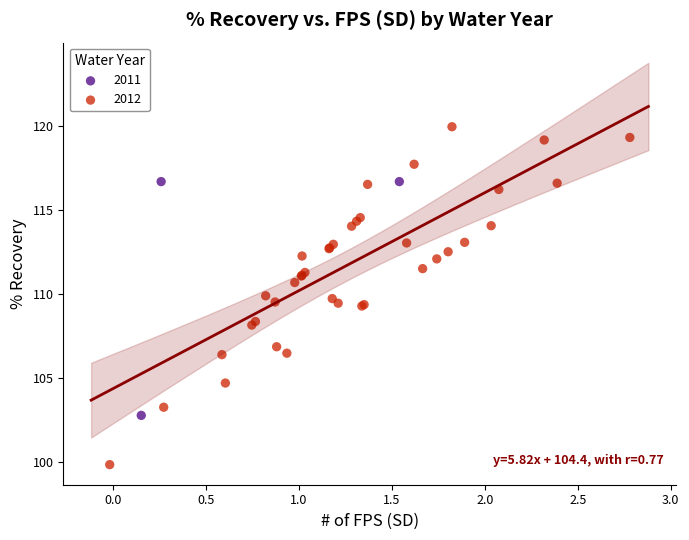

Which series contains the highest Y value?

2012